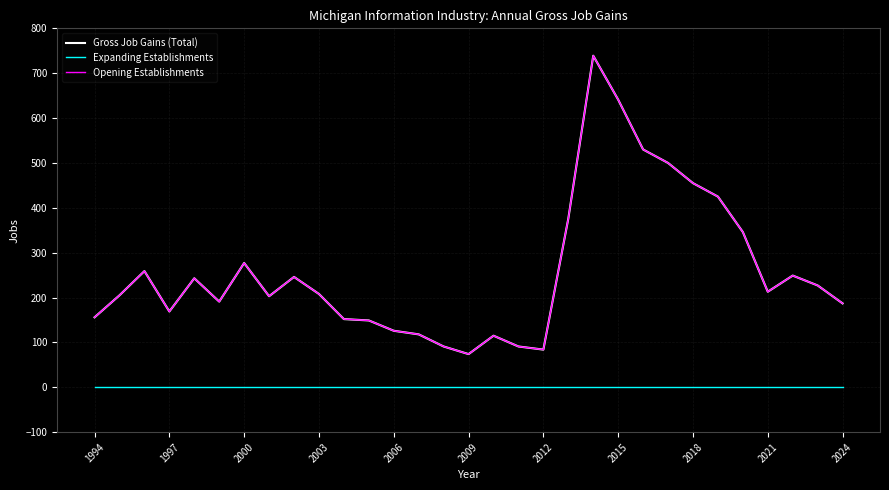

Reading right to left, extract all data points from this chart.

Gross Job Gains (Total): 187	227	249	213	346	425	455	500	530	641	739	376	84	91	115	74	91	118	126	149	152	208	246	203	277	191	243	169	259	205	156
Expanding Establishments: 0	0	0	0	0	0	0	0	0	0	0	0	0	0	0	0	0	0	0	0	0	0	0	0	0	0	0	0	0	0	0
Opening Establishments: 187	227	249	213	346	425	455	500	530	641	739	376	84	91	115	74	91	118	126	149	152	208	246	203	277	191	243	169	259	205	156